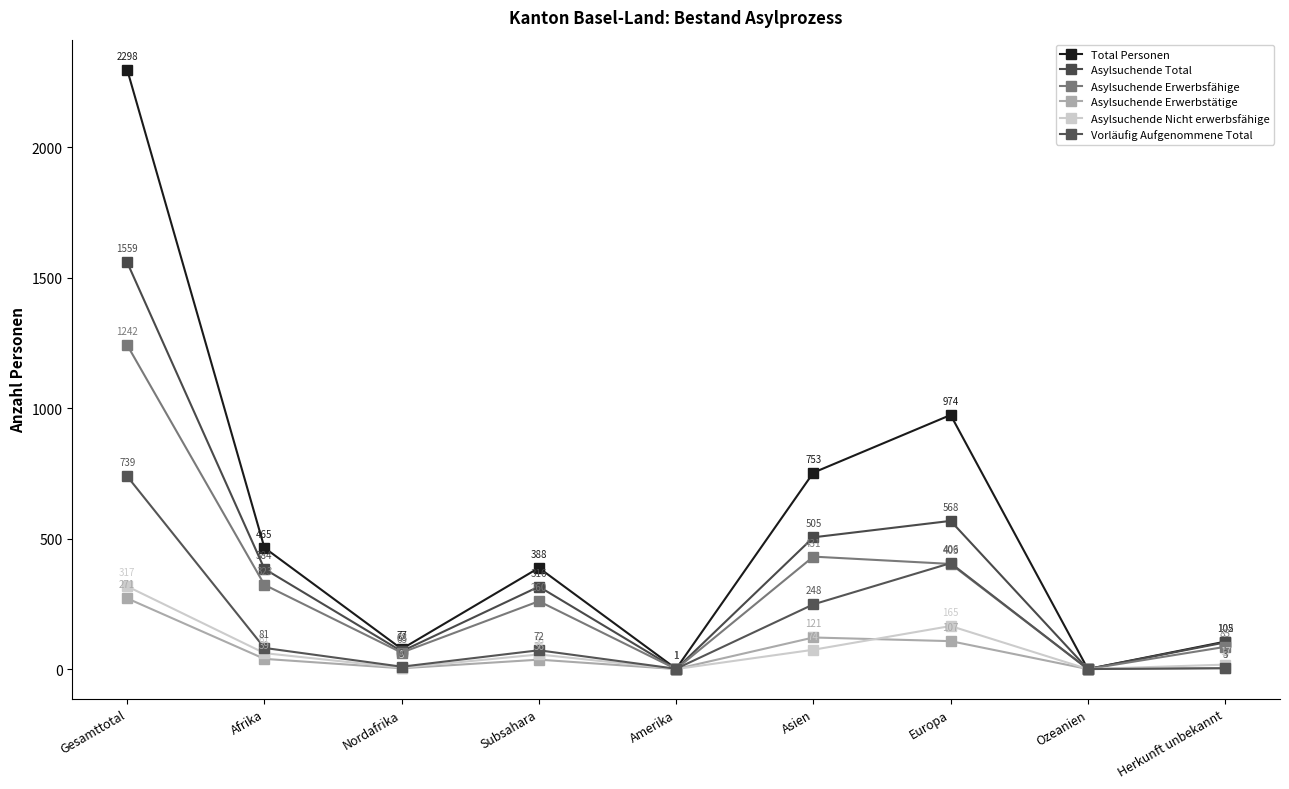

What is the difference between the highest and lowest values at Herkunft unbekannt?

102